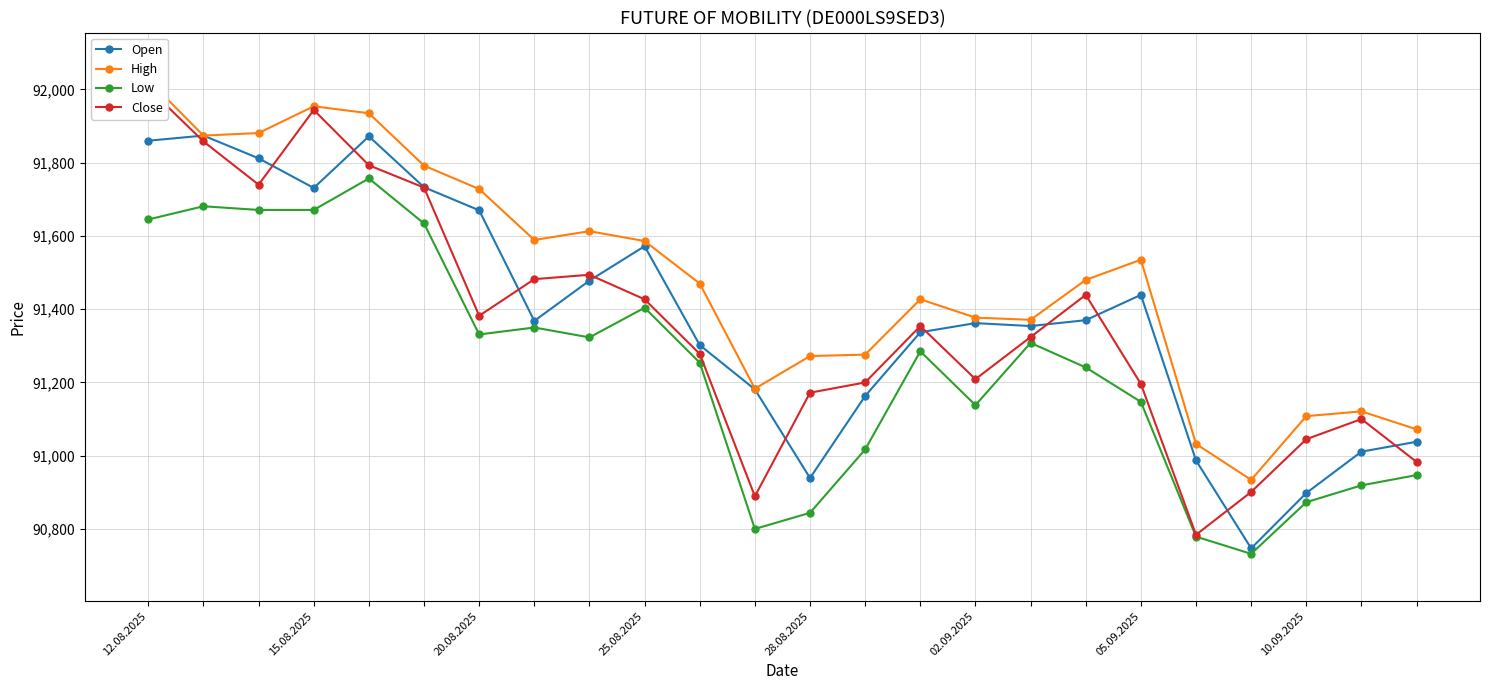

What is the maximum value for High?

92026